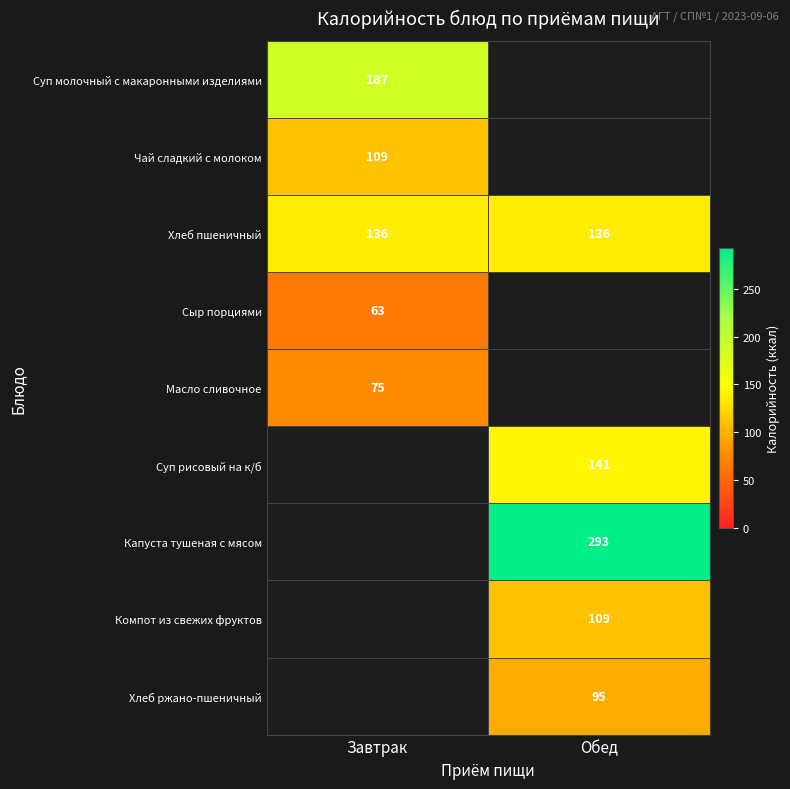

What is the total value across all series at Обед?

774